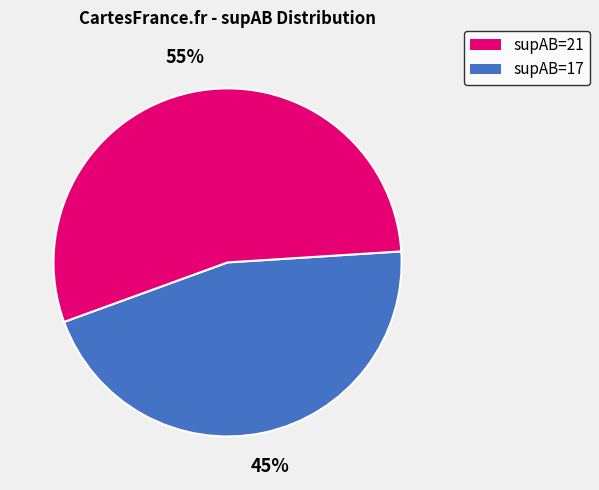

Is there a majority slice in this chart?

Yes